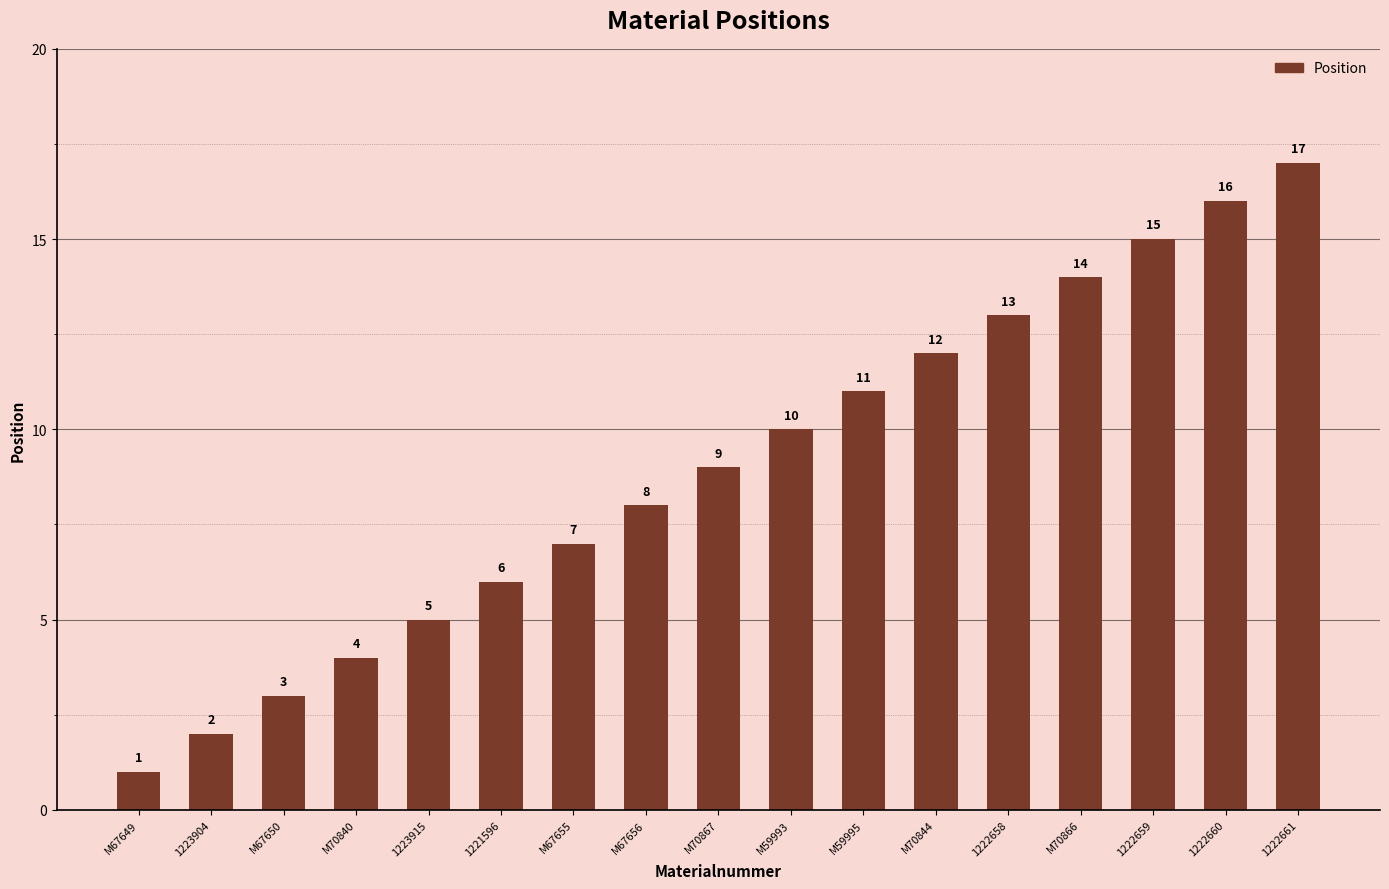

What is the maximum value shown in the chart?

17